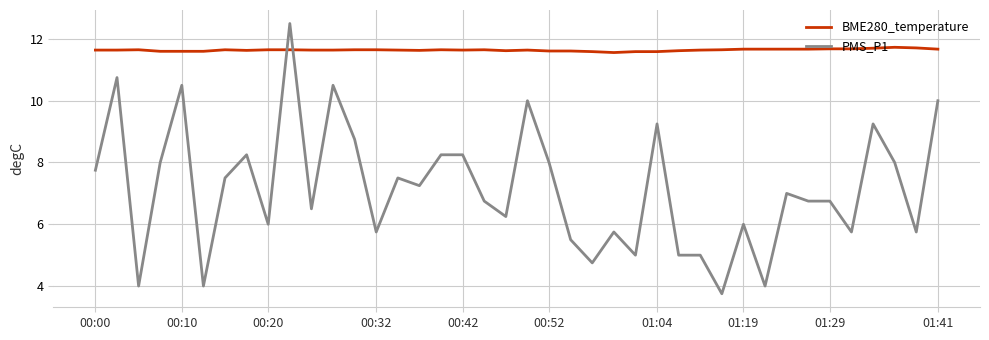

What is the maximum value for PMS_P1?

12.5